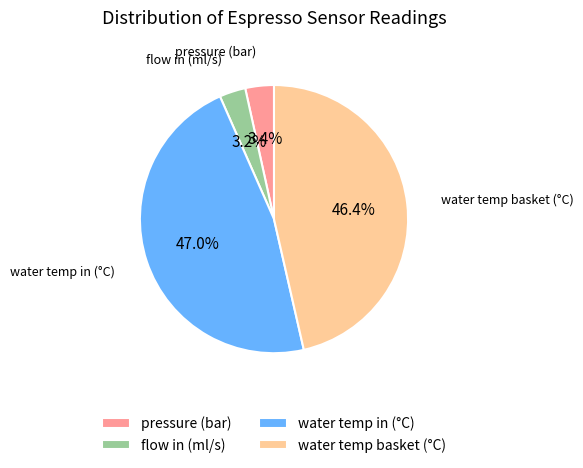

To the nearest percent, what is the average slice percentage?

25%